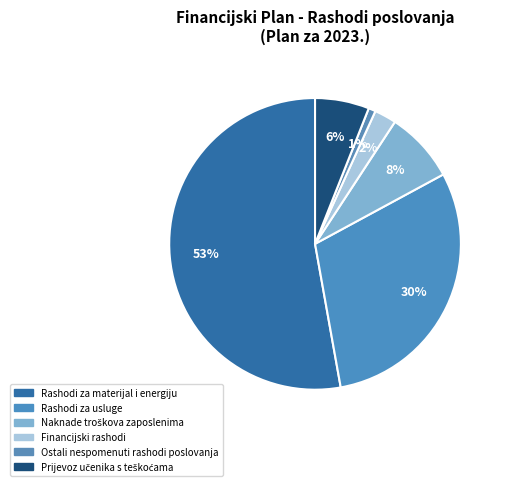

Rank the categories by value from highest to lowest.

Rashodi za materijal i energiju, Rashodi za usluge, Naknade troškova zaposlenima, Prijevoz učenika s teškoćama, Financijski rashodi, Ostali nespomenuti rashodi poslovanja